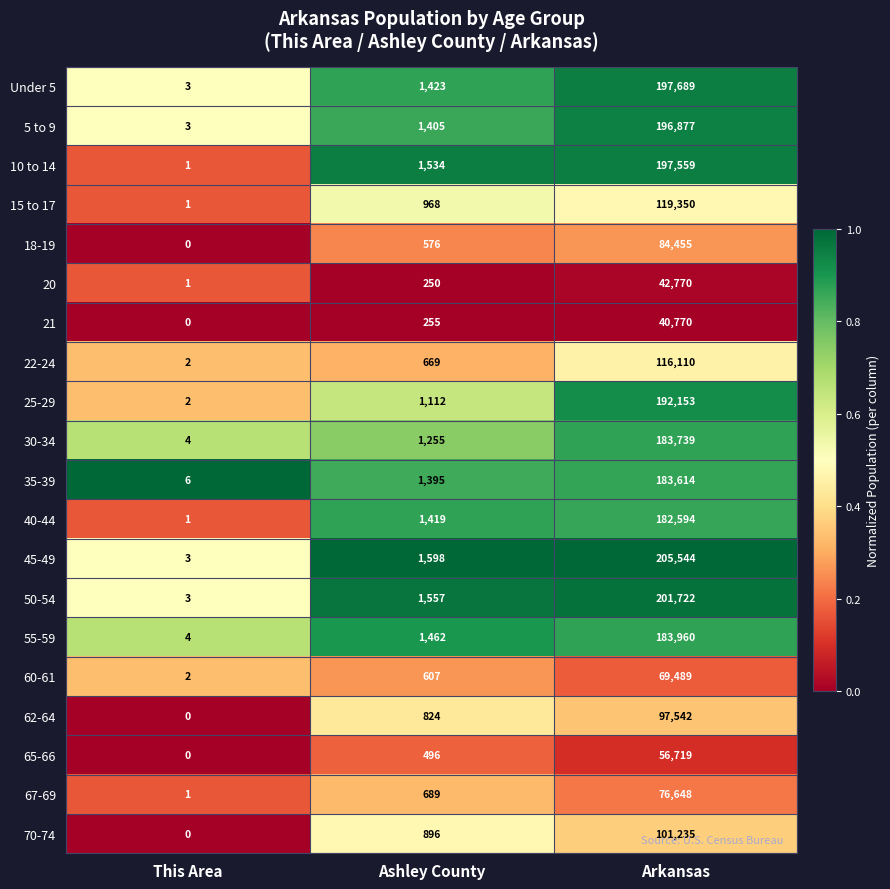

Which category has the lowest value across all series?

This Area